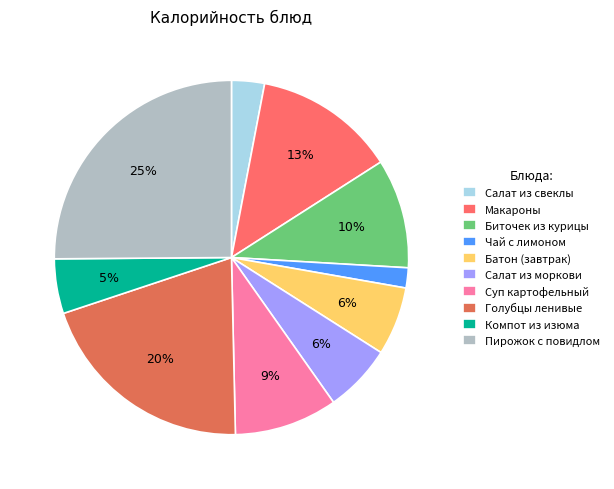

To the nearest percent, what is the combined percentage of Компот из изюма and Голубцы ленивые?

25%